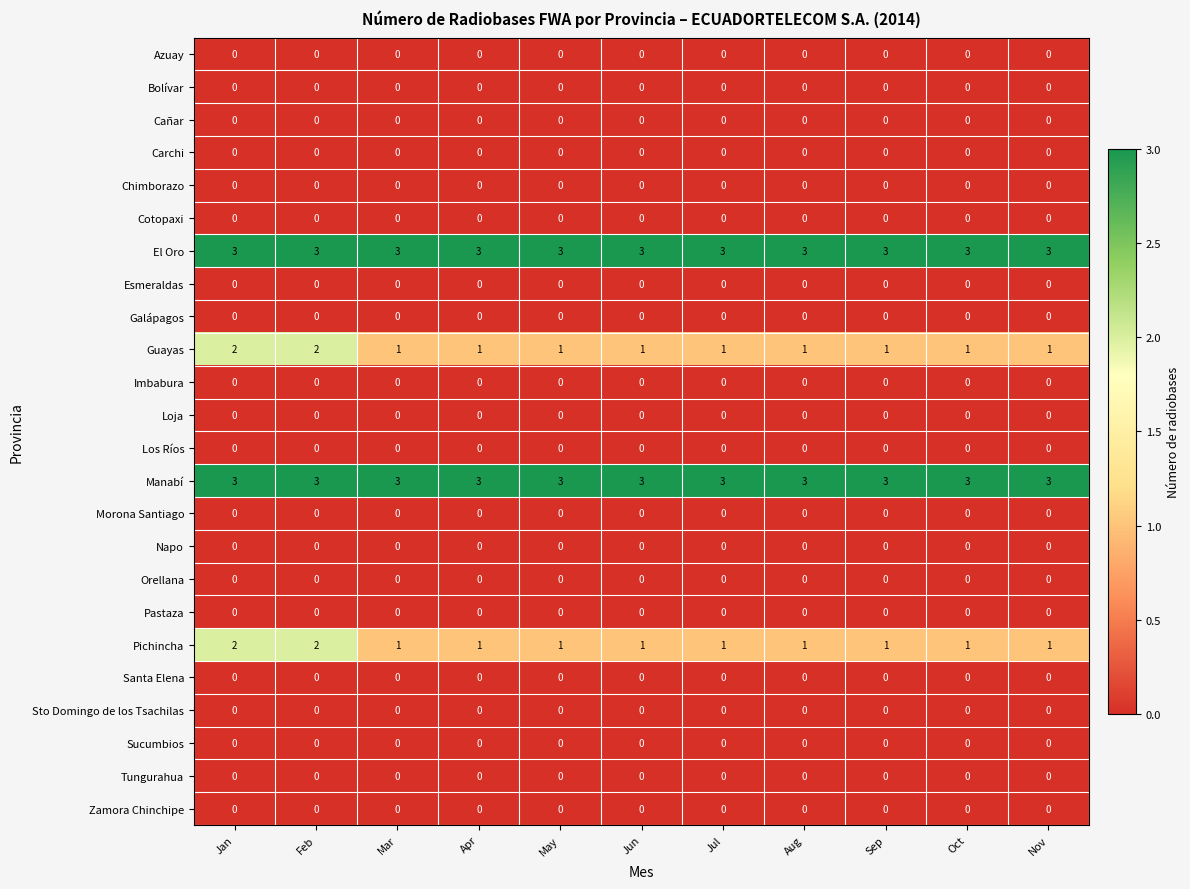

What is the spread (max minus min) of values at Oct?

3